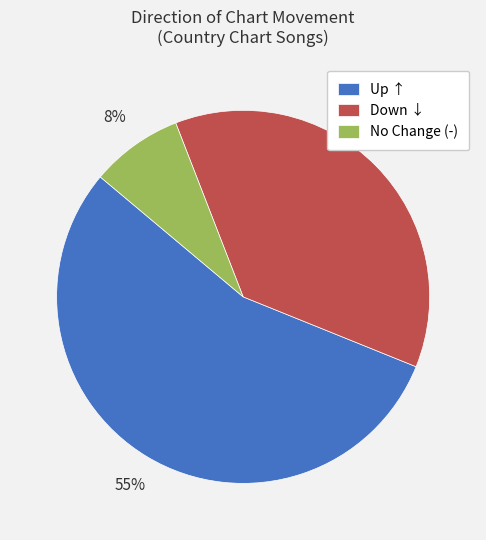

Does any single category account for the majority?

Yes